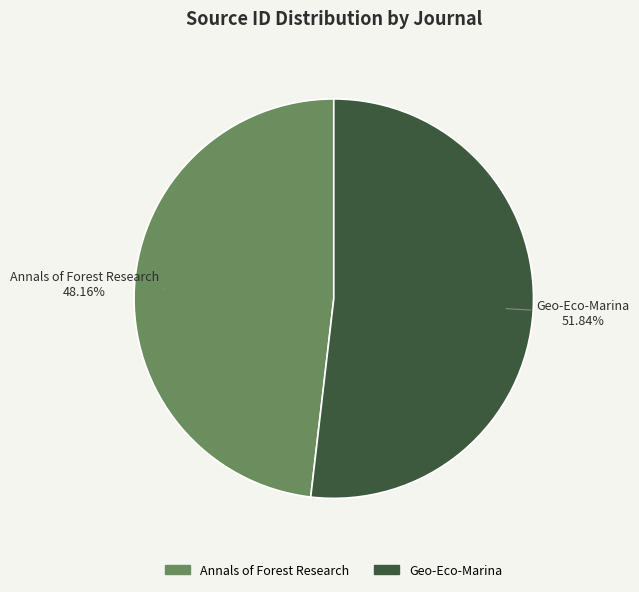

What percentage is NOT represented by Annals of Forest Research?

51.8%